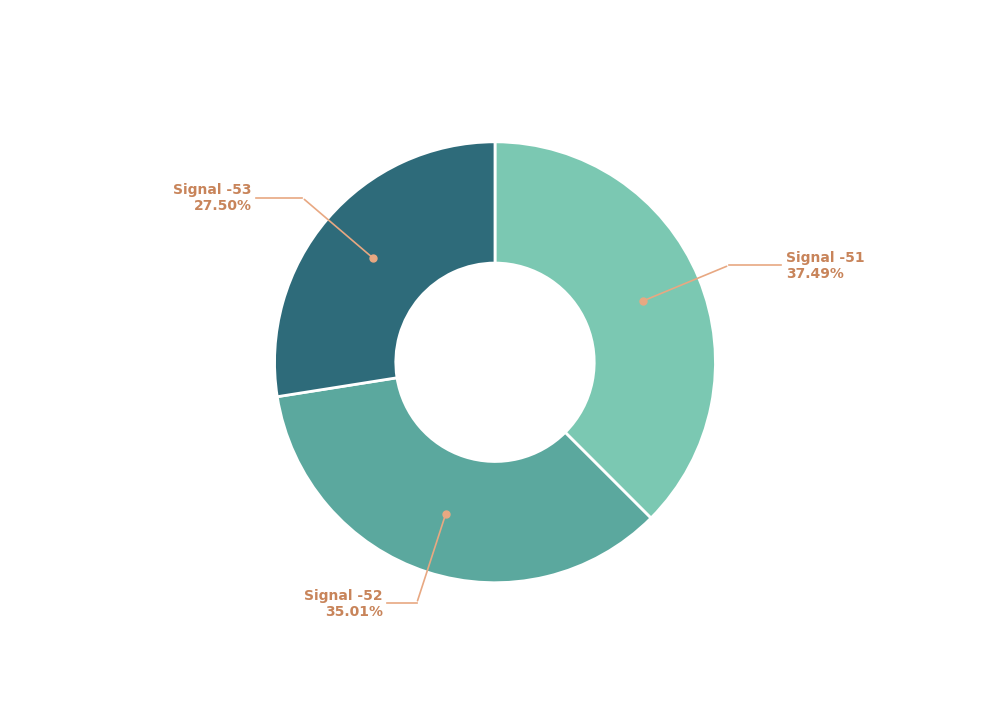

Does any single category account for the majority?

No